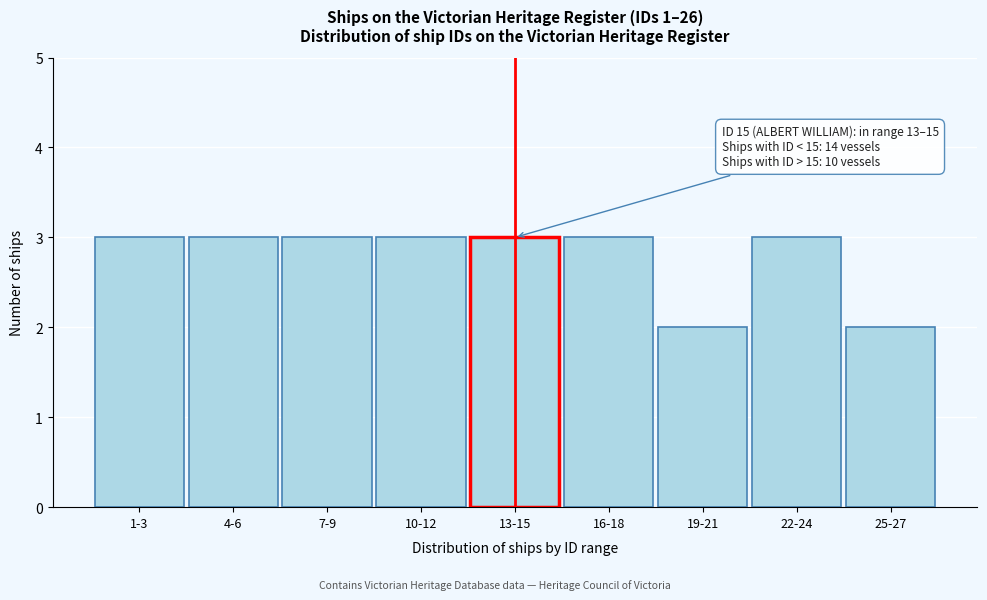

Reading left to right, extract all data points from this chart.

3	3	3	3	3	3	2	3	2